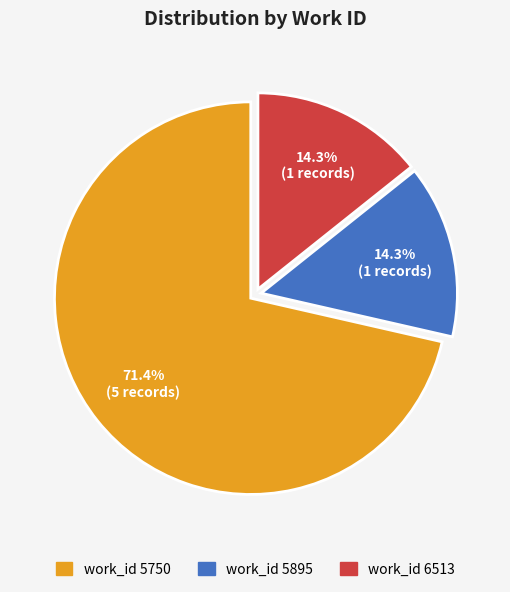

What percentage do work_id 5895 and work_id 6513 together represent?

28.6%